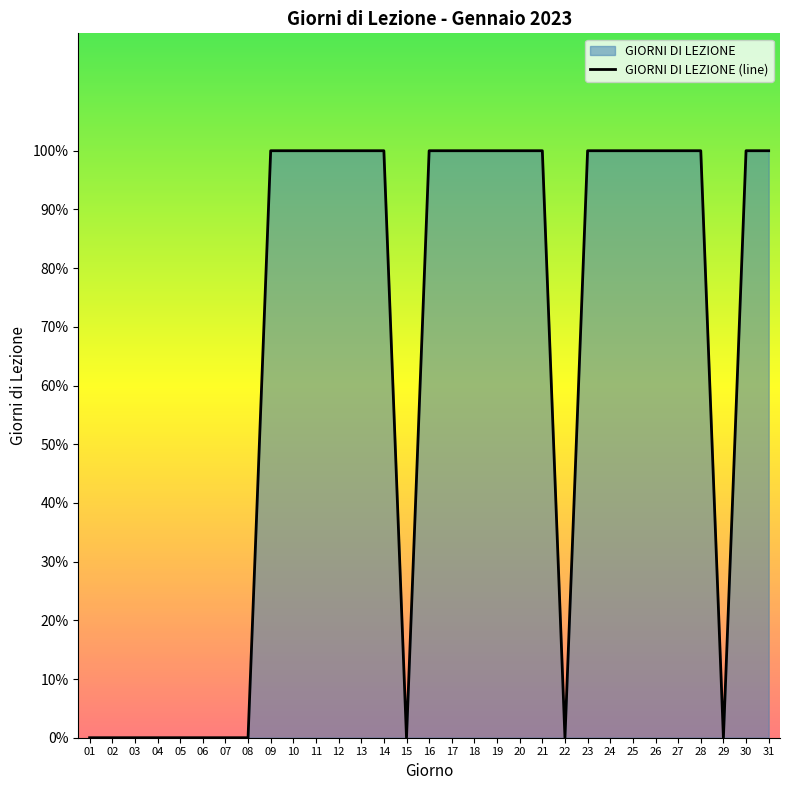

What is the change in value from 01 to 30?

+1